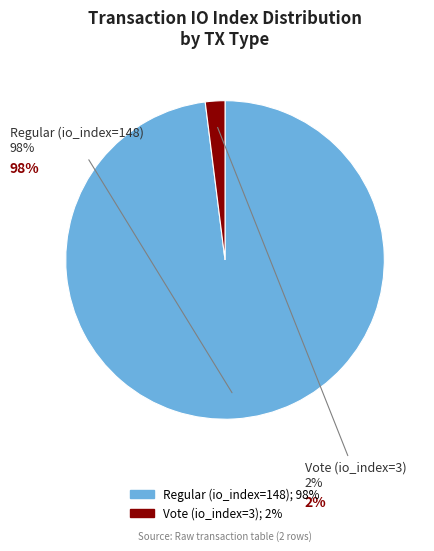

Does any single category account for the majority?

Yes